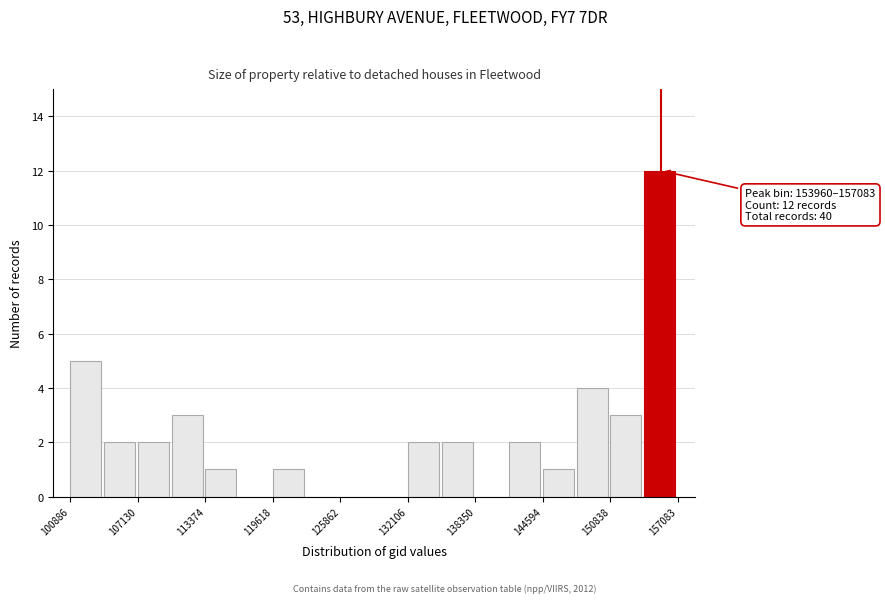

Around what value on the x-axis is the tallest bar? Give the approximate position of its centre, as read against the axis.

155000